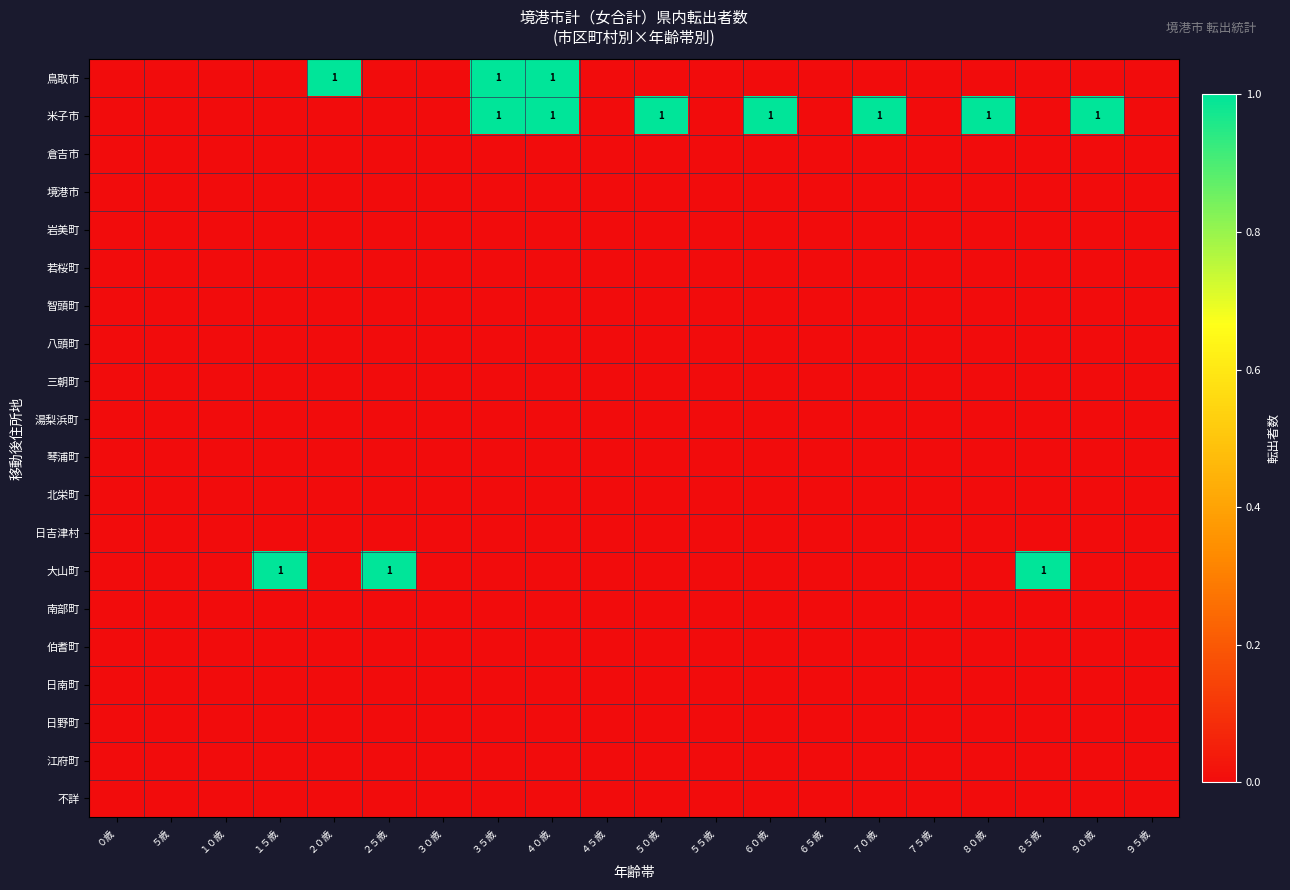

Between ２０歳 and ６５歳, which series saw the biggest shift?

鳥取市